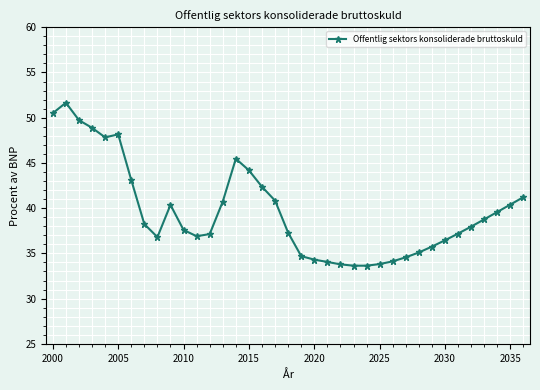

What is the value of the 15th point from the left?

45.5